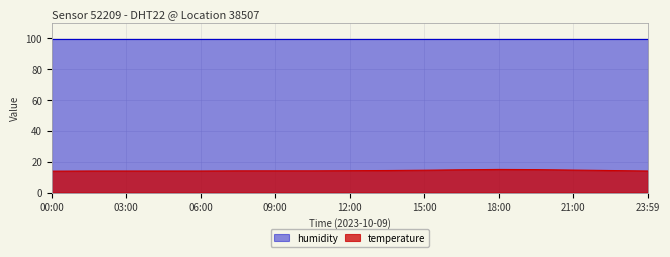

What position from the left is 04:30?

4